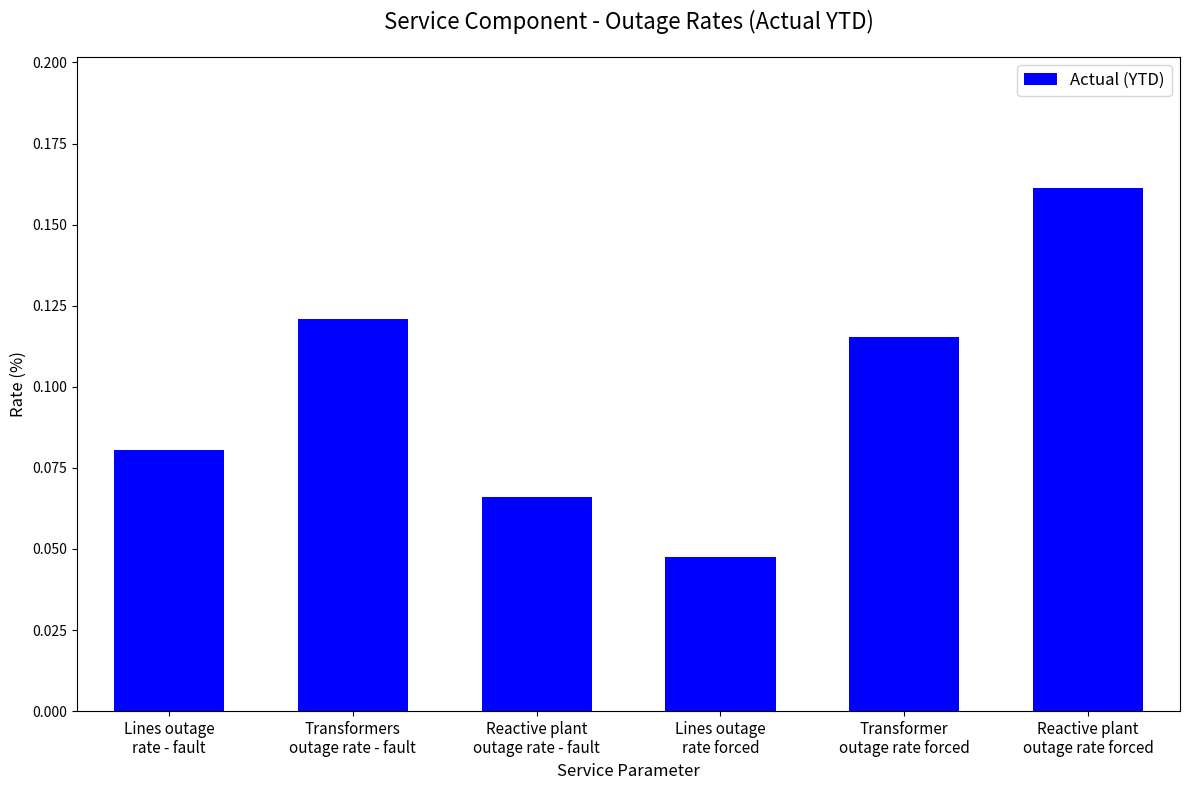

What is the label of the 5th bar from the right?

Transformers
outage rate - fault